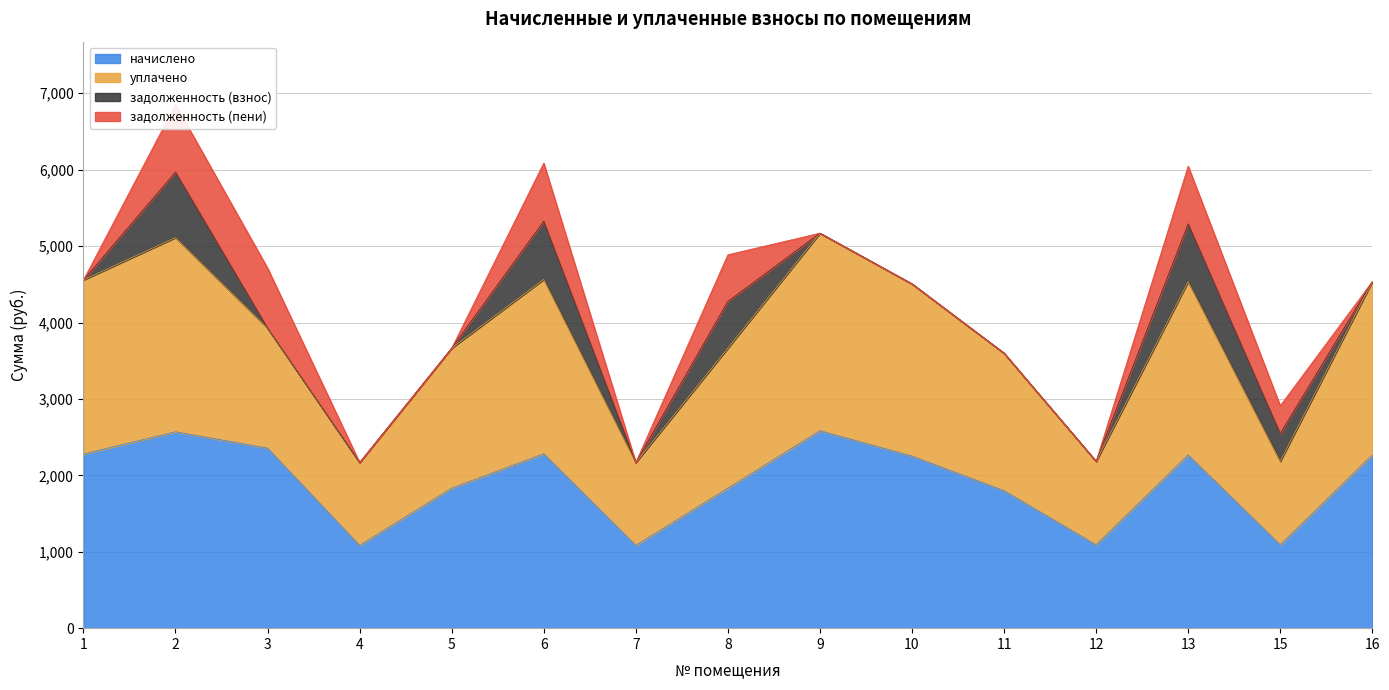

How many interior local valleys does the уплачено series have?

4